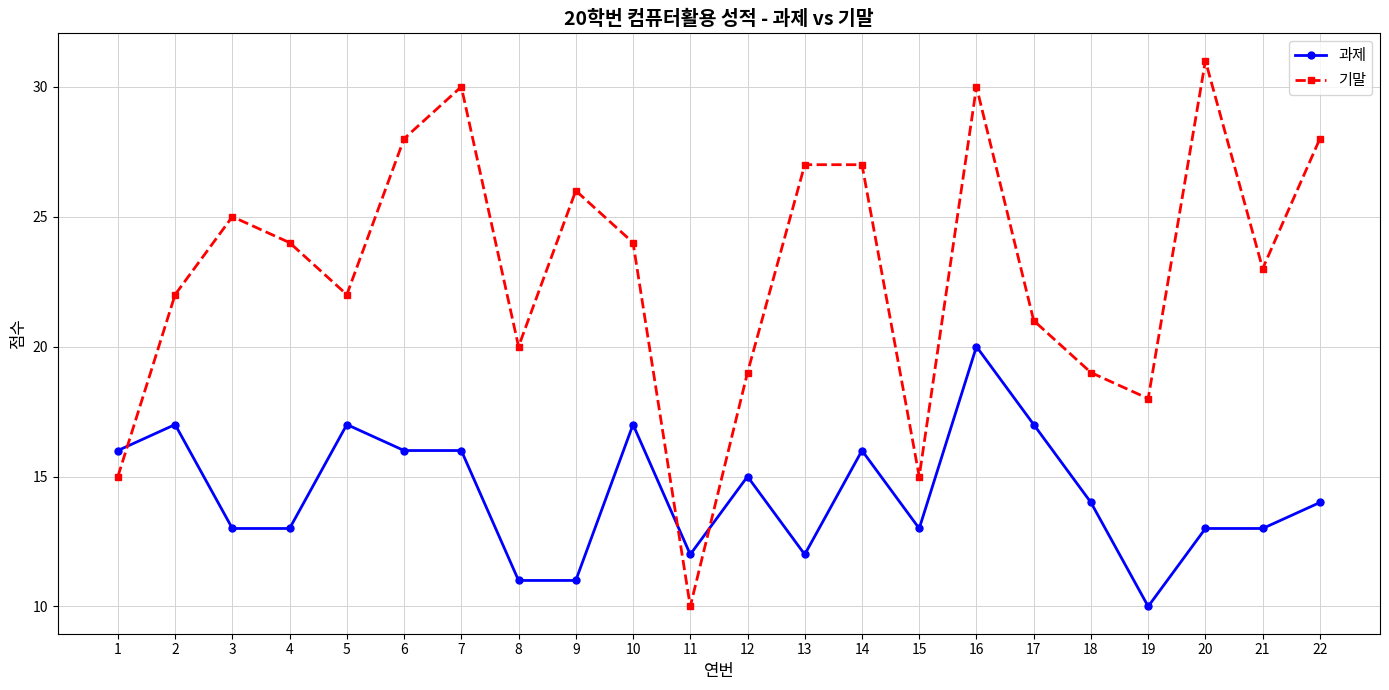

Read the 기말 value at 16.

30